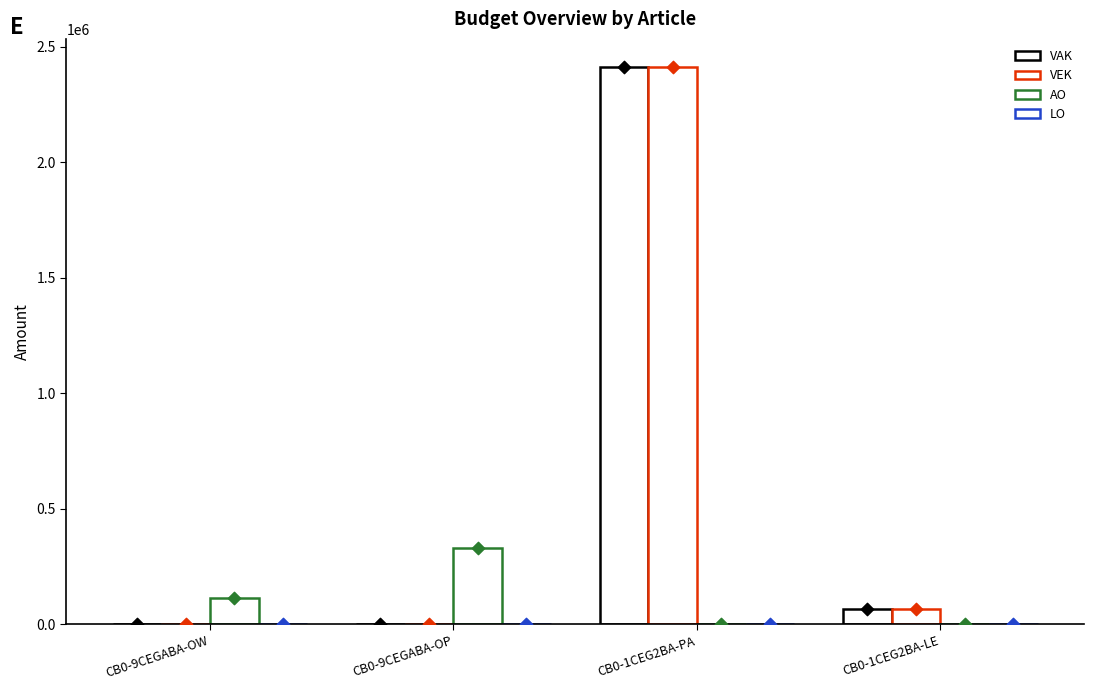

What are all the series names shown in the legend?

VAK, VEK, AO, LO